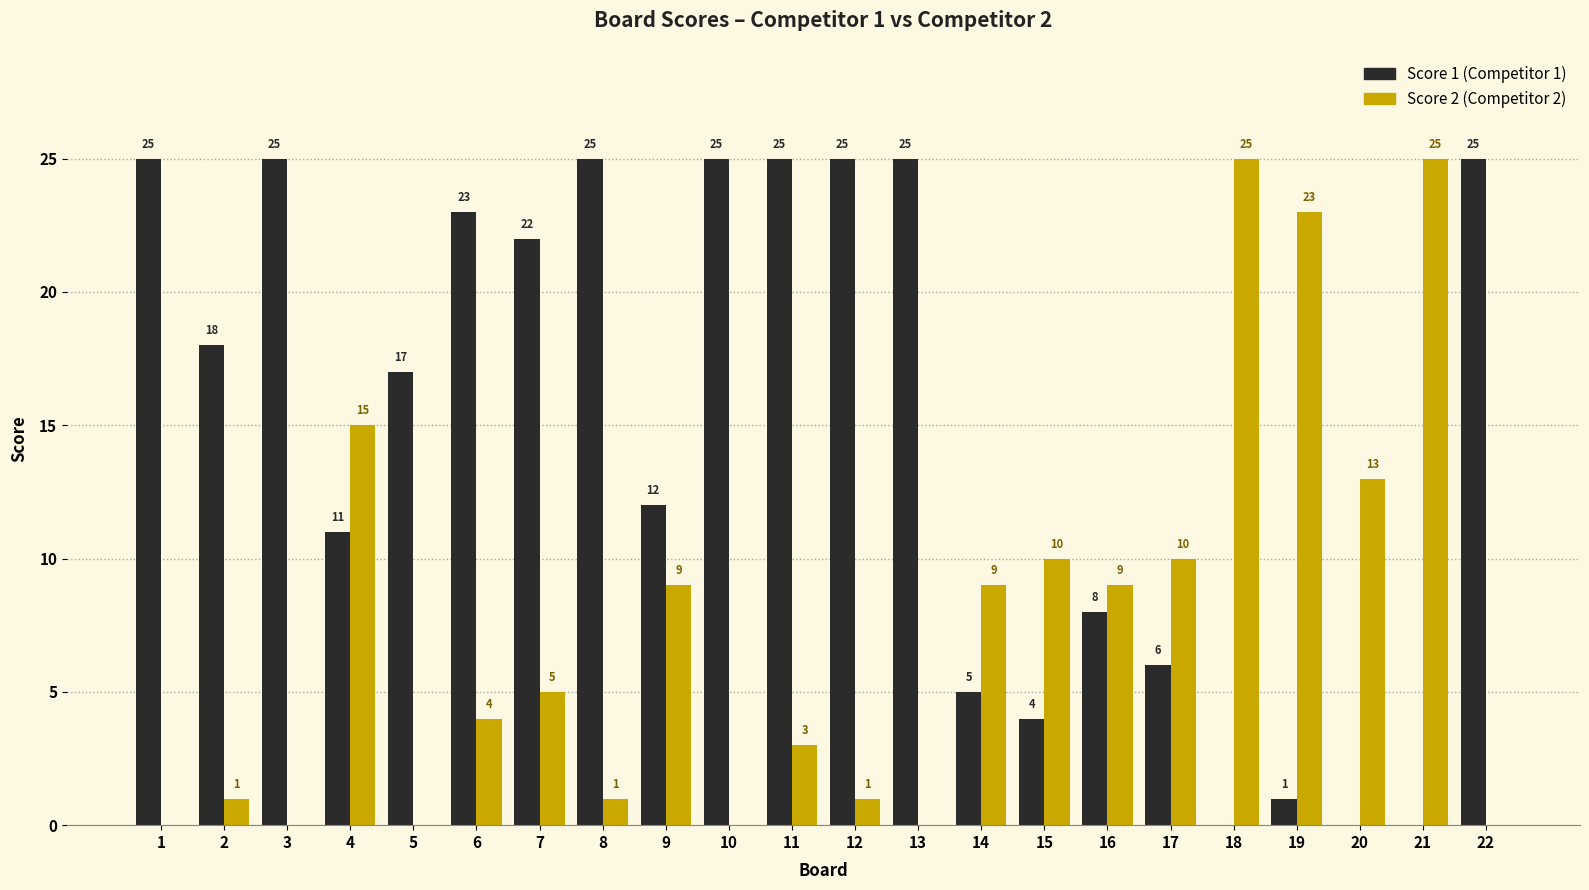

At which category is the sum across all series the highest?

11